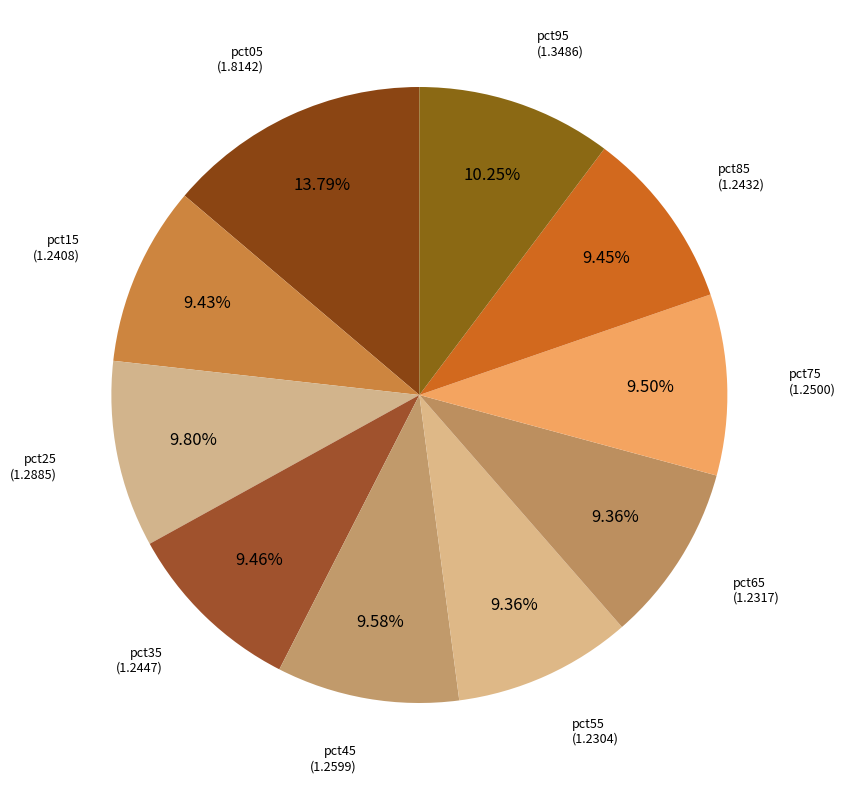

How many slices are in this pie chart?

10